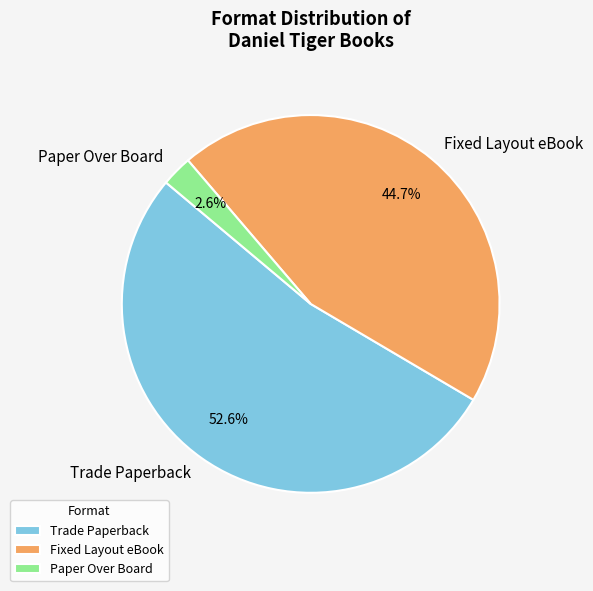

Does Fixed Layout eBook represent more than half of the total?

No